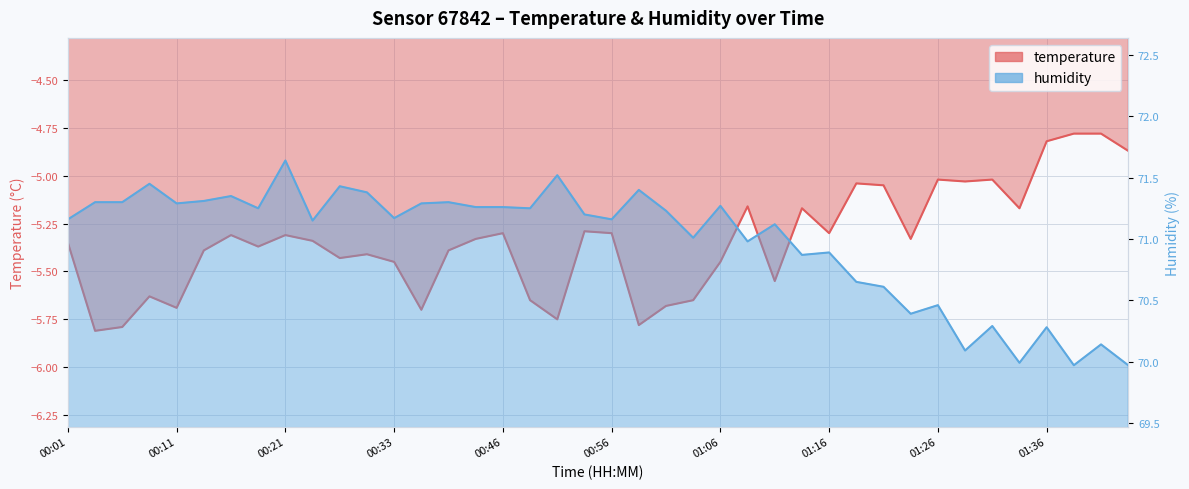

What is the smallest value displayed?

-5.8